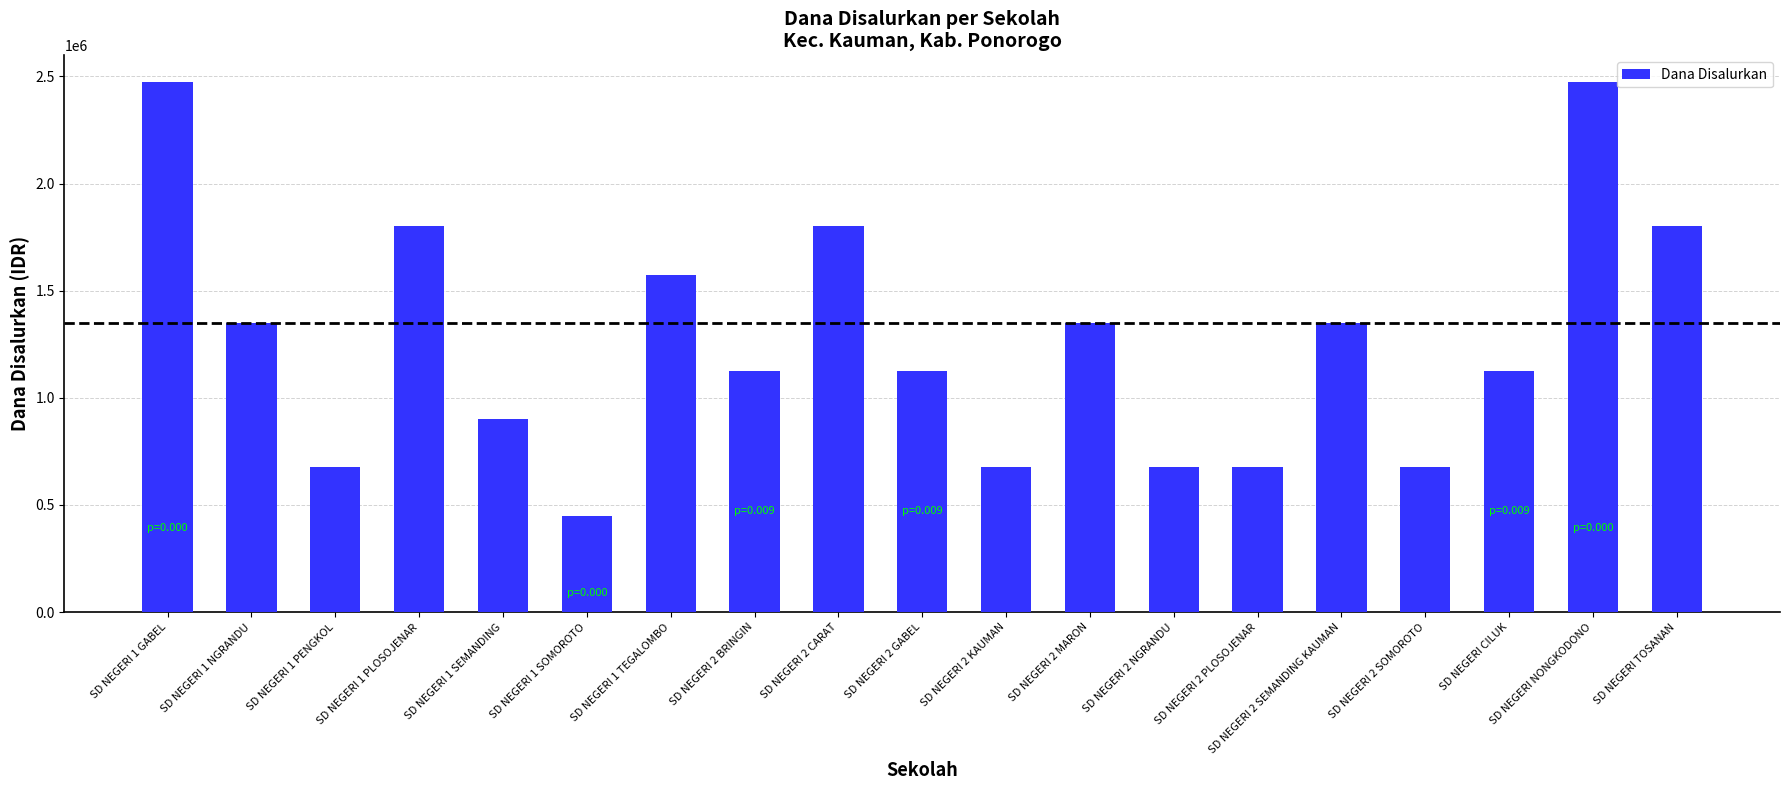

How many bars are there in total?

19